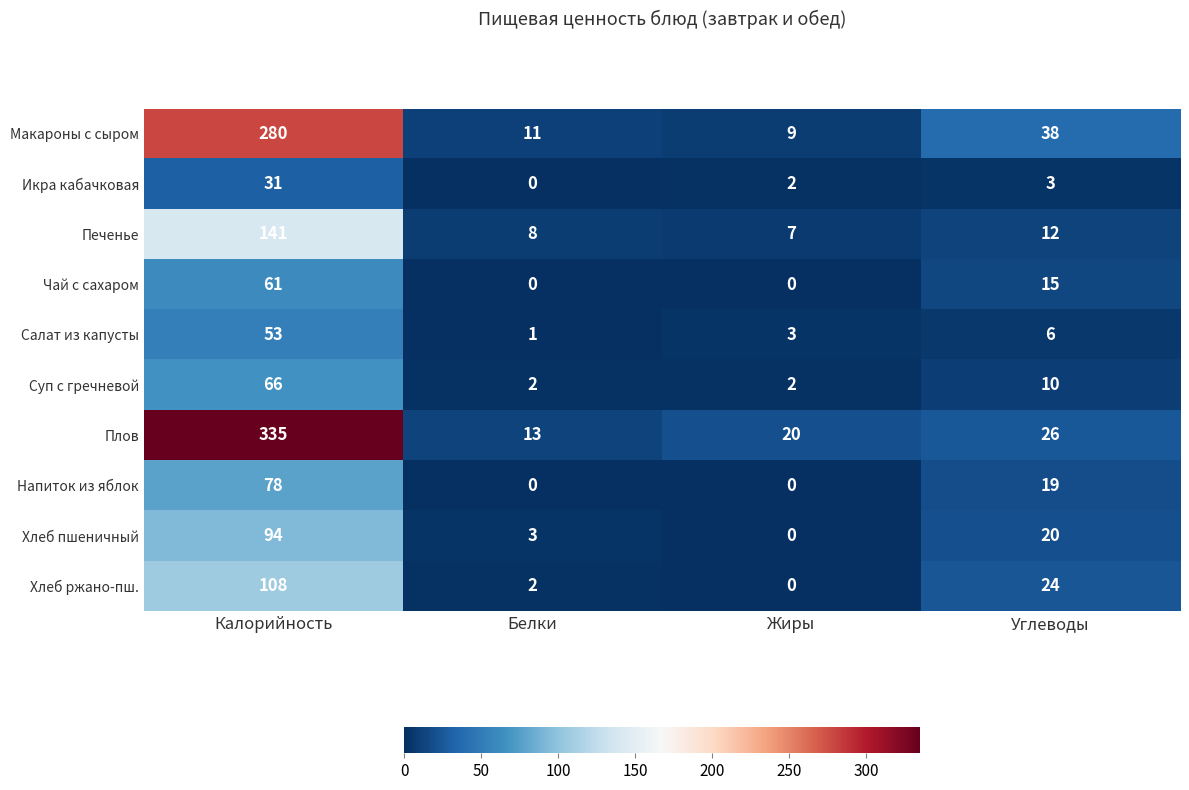

At which category is the sum across all series the highest?

Калорийность